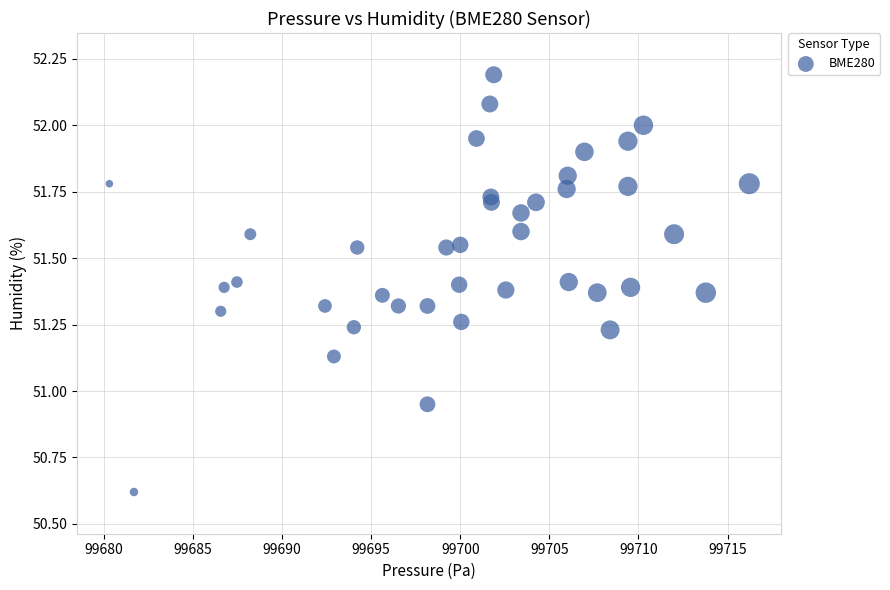

What is the range of Y values (max minus min)?

1.6